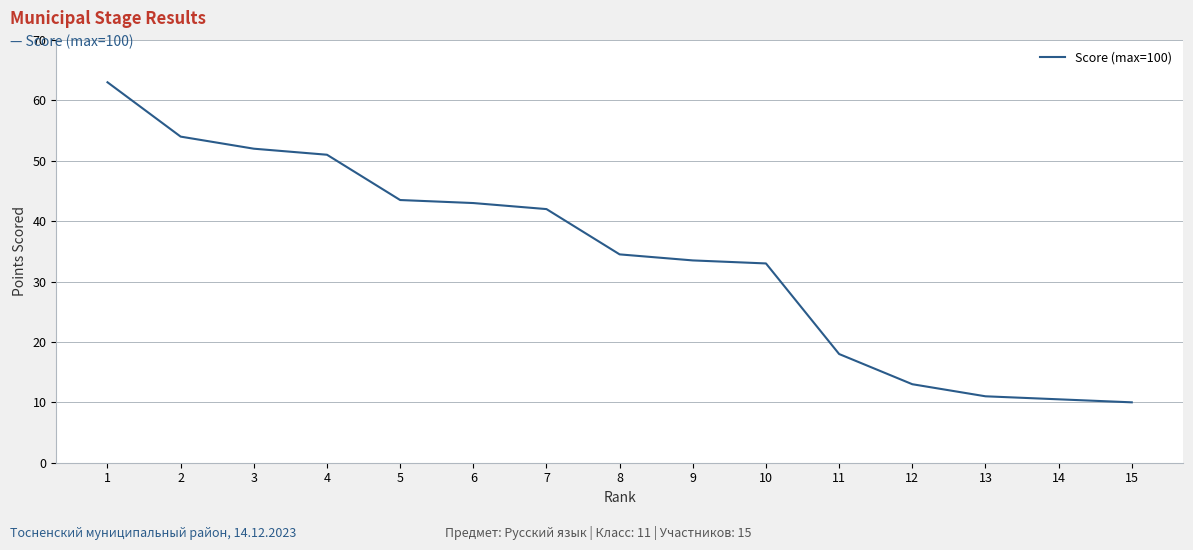

Which label corresponds to the largest value in the chart?

1